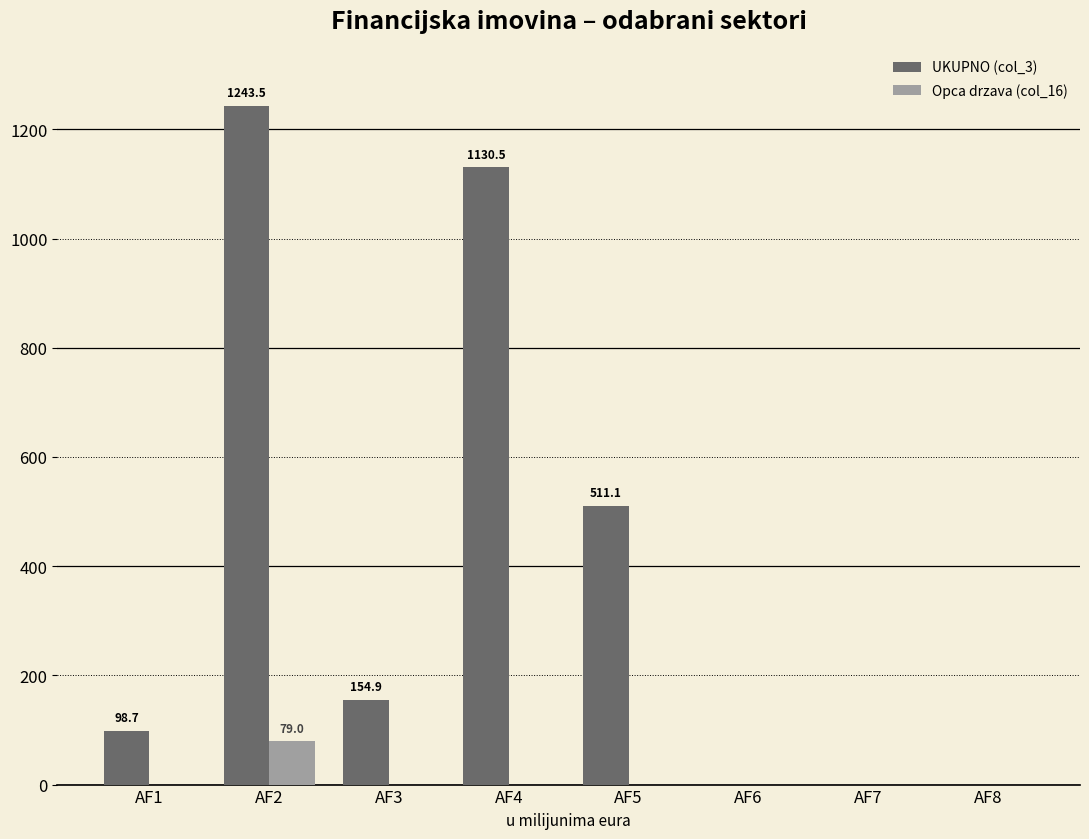

What is the total value across all series at AF2?

1322.5